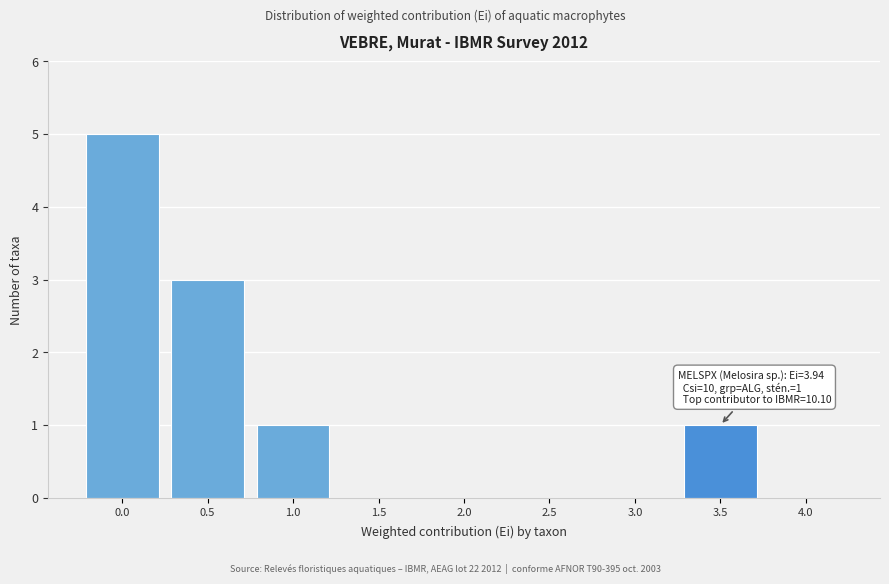

Reading left to right, transcribe all the data shown in this chart.

0.0=5	0.5=3	1.0=1	1.5=0	2.0=0	2.5=0	3.0=0	3.5=1	4.0=0